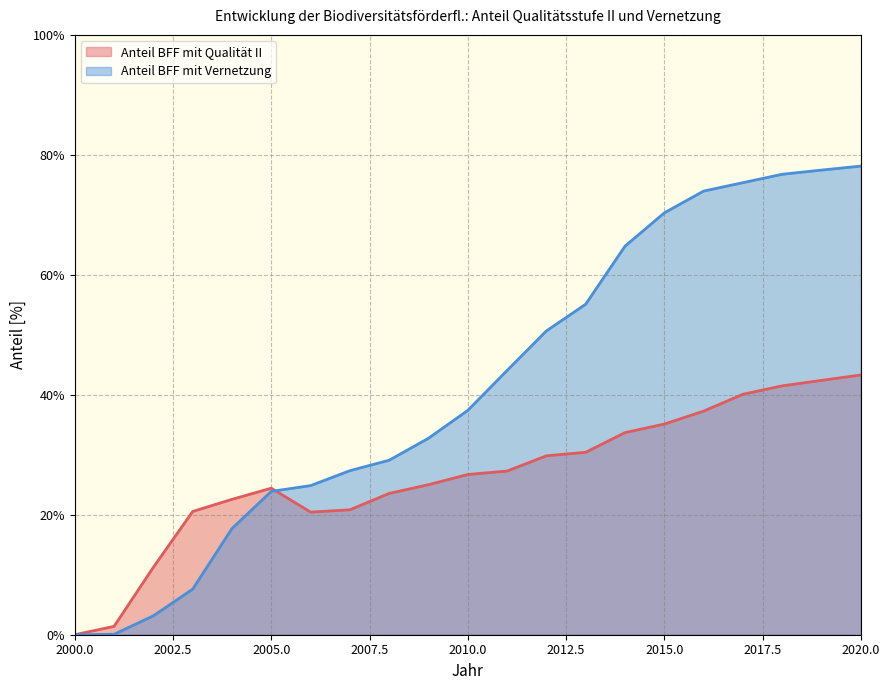

What is the highest value of the Anteil BFF mit Qualität II series?

0.4